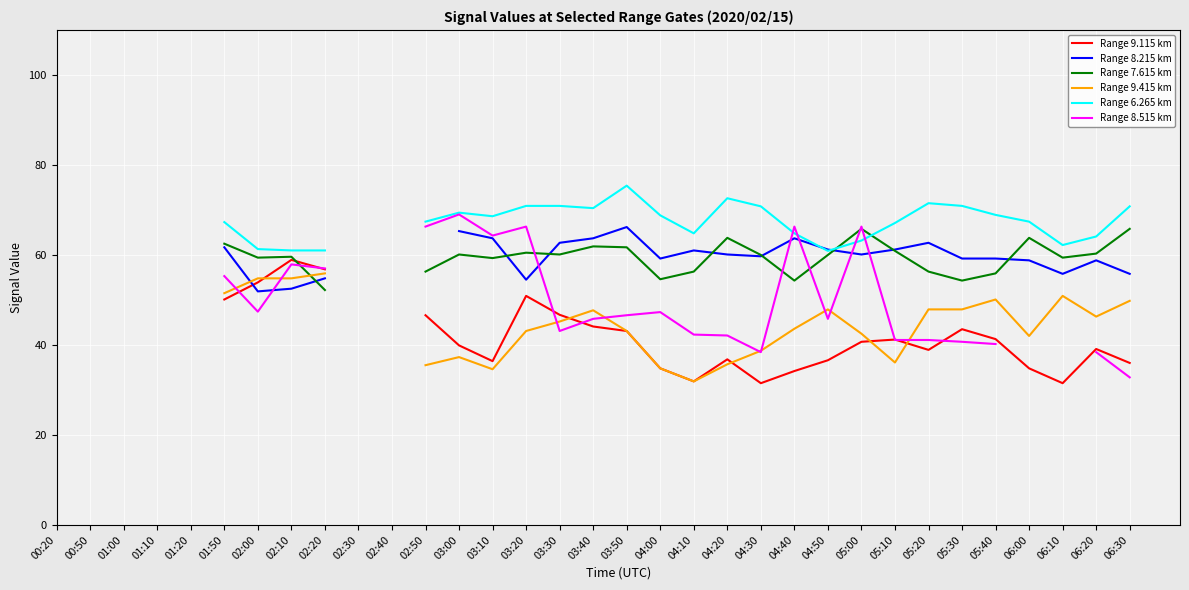

At which category does Range 6.265 km reach its first local peak?

03:00